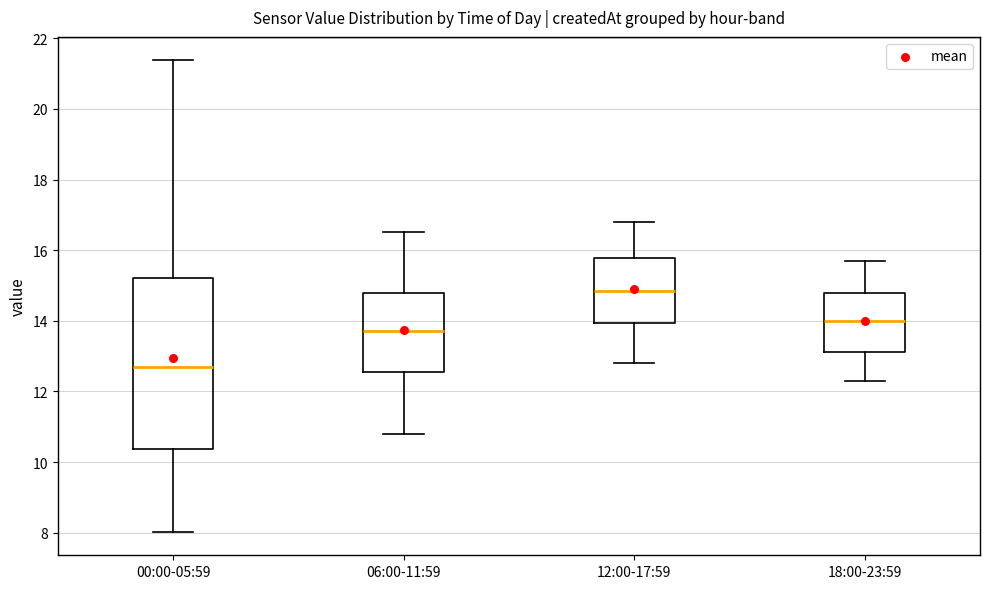

Reading left to right, read every box against the y-axis: the position of its median line, the range the box covers, and the ends of its whiskers. The values are not printed on the chart, so give them approximately, as read against the axis.

00:00-05:59: median 12.8, box 10.4 to 15.2, whiskers 8.0 to 21.4
06:00-11:59: median 13.8, box 12.6 to 14.8, whiskers 10.8 to 16.6
12:00-17:59: median 14.8, box 14.0 to 15.8, whiskers 12.8 to 16.8
18:00-23:59: median 14.0, box 13.2 to 14.8, whiskers 12.4 to 15.8